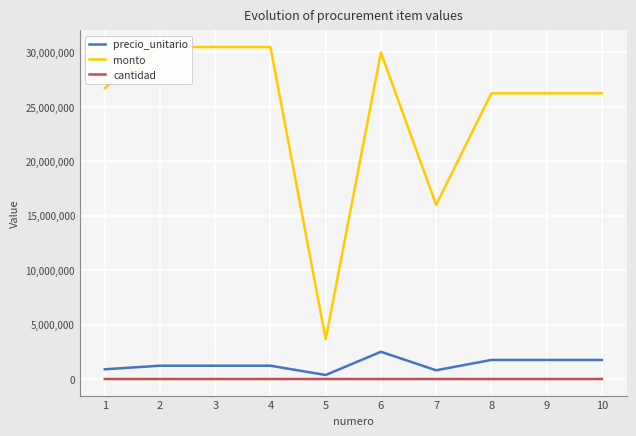

True or false: cantidad and monto cross at least once.

False